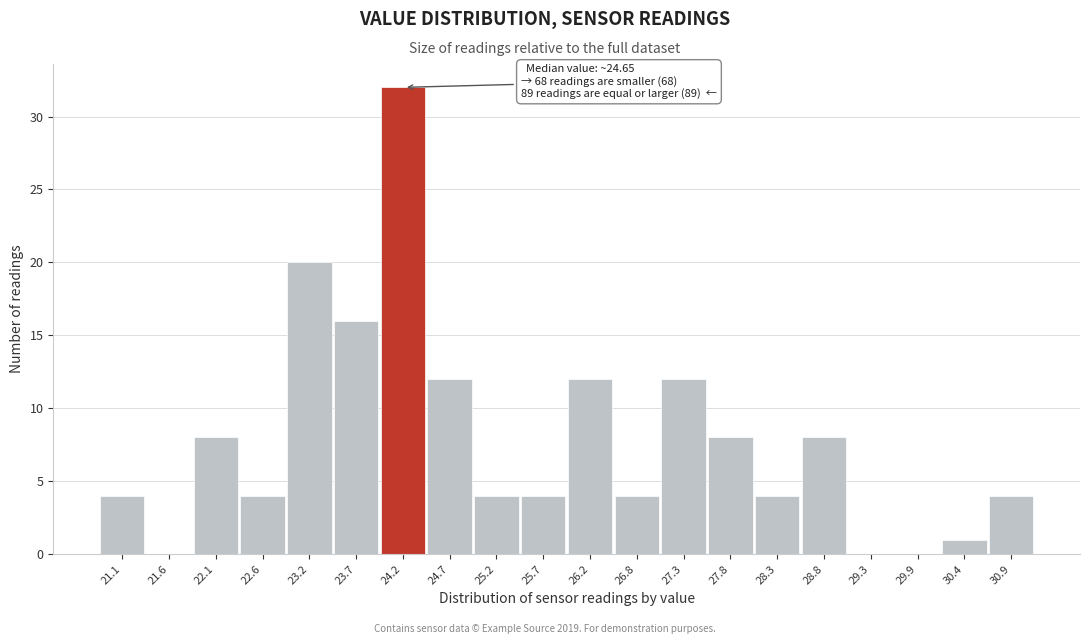

Reading left to right, transcribe all the data shown in this chart.

21.1=4	21.6=0	22.1=8	22.6=4	23.2=20	23.7=16	24.2=32	24.7=12	25.2=4	25.7=4	26.2=12	26.8=4	27.3=12	27.8=8	28.3=4	28.8=8	29.3=0	29.9=0	30.4=1	30.9=4